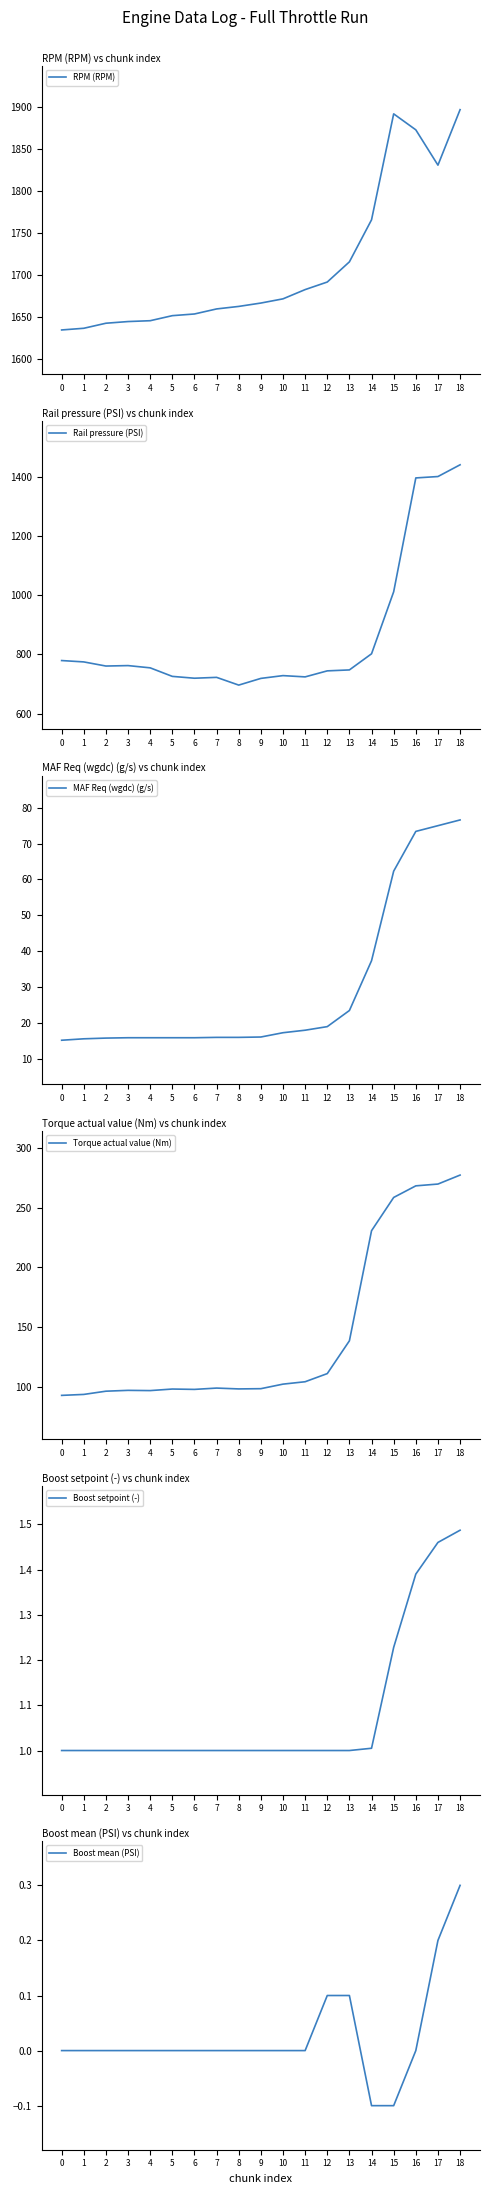

Is the value of Rail pressure (PSI) at 12 greater than the value of RPM (RPM) at 9?

No